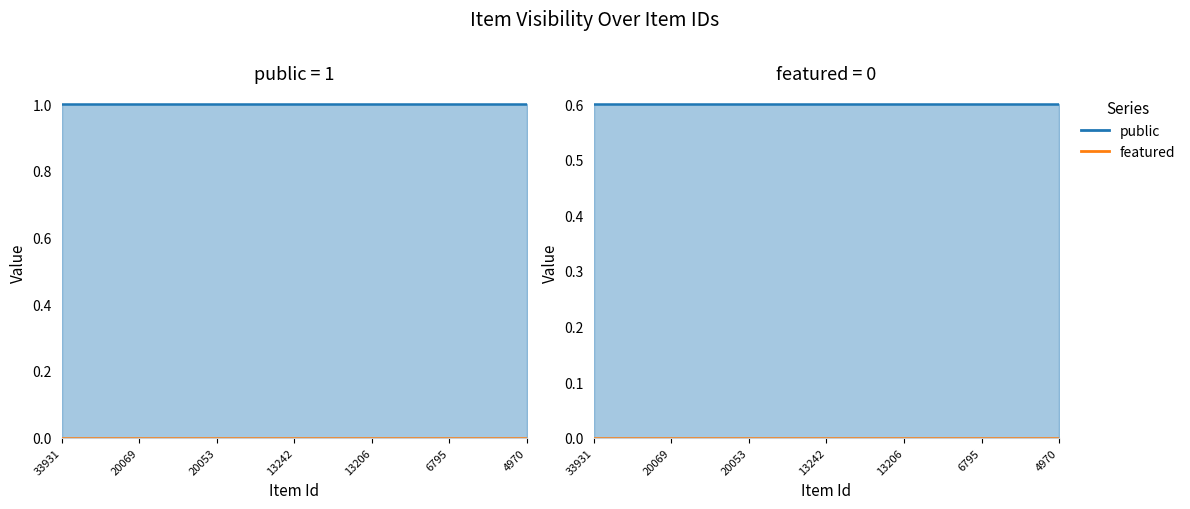

What value does the public series have at 6795?

1